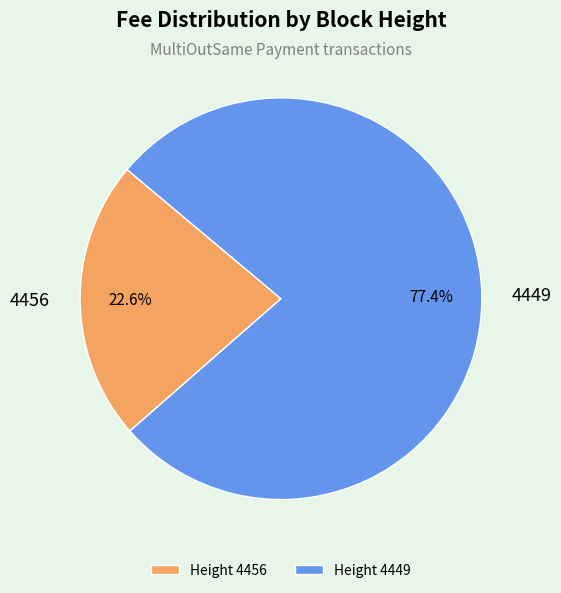

What is the majority slice?

4449